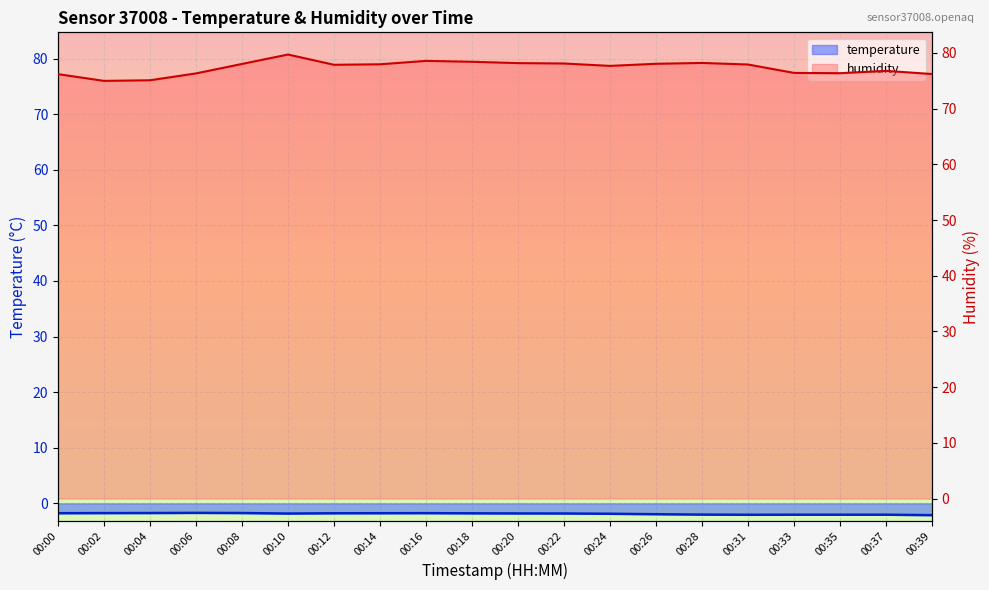

What is the total value across all series at 00:00?

74.4